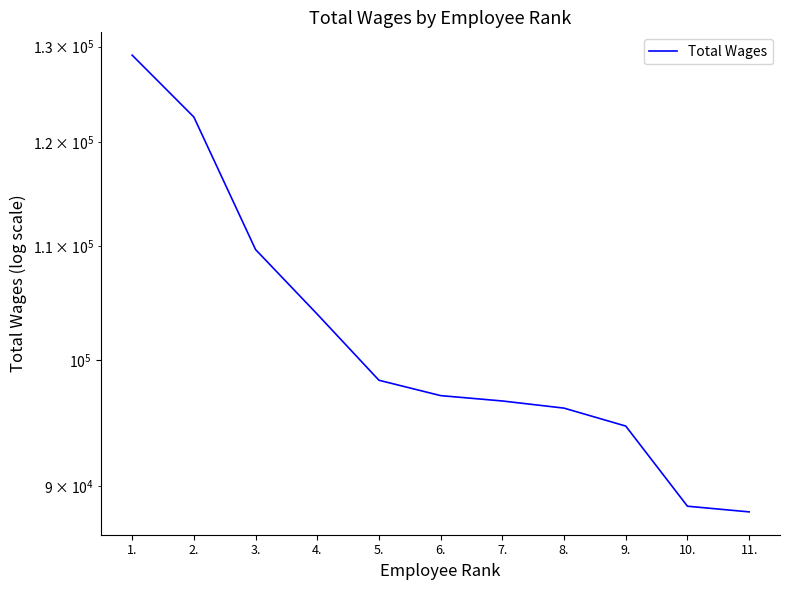

Between 2. and 10., which is larger?

2.